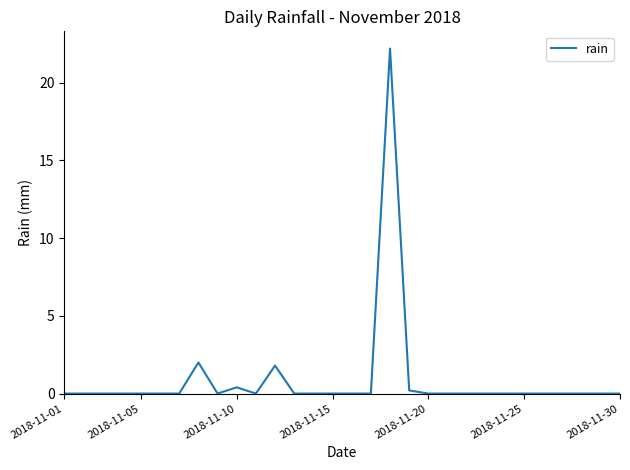

What is the maximum value shown in the chart?

22.2